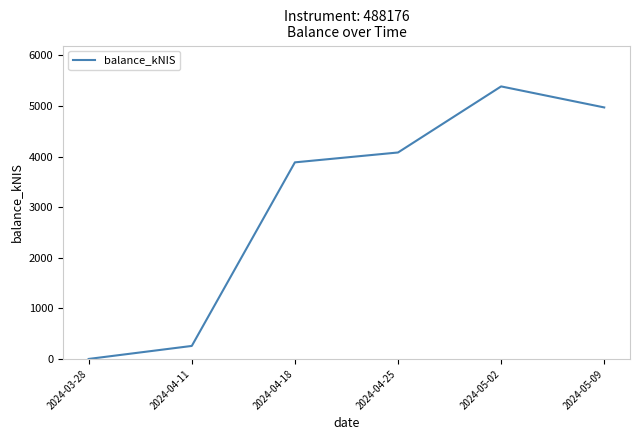

How many lines are shown in the chart?

1